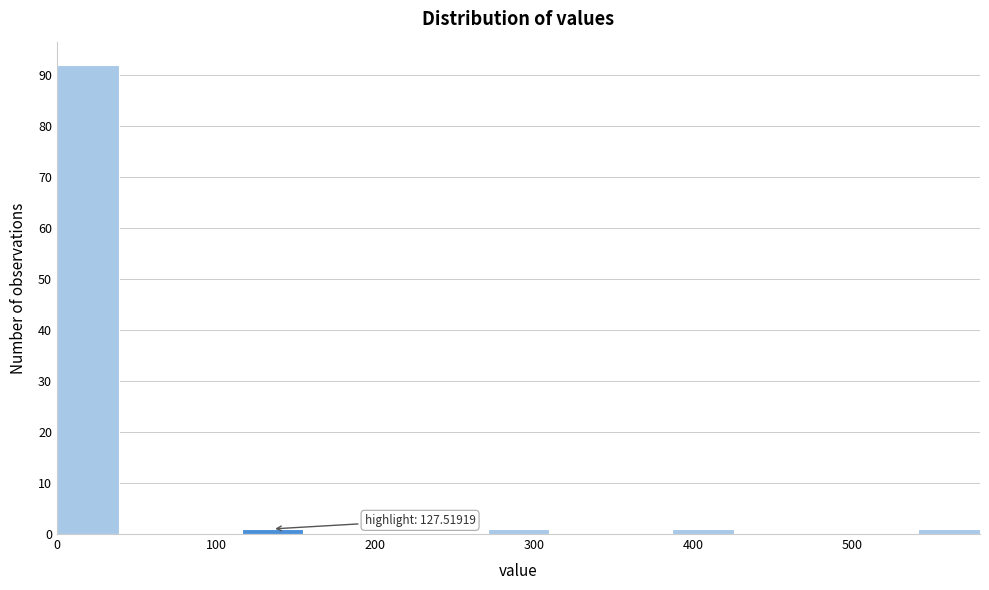

Around what value on the x-axis is the tallest bar? Give the approximate position of its centre, as read against the axis.

20